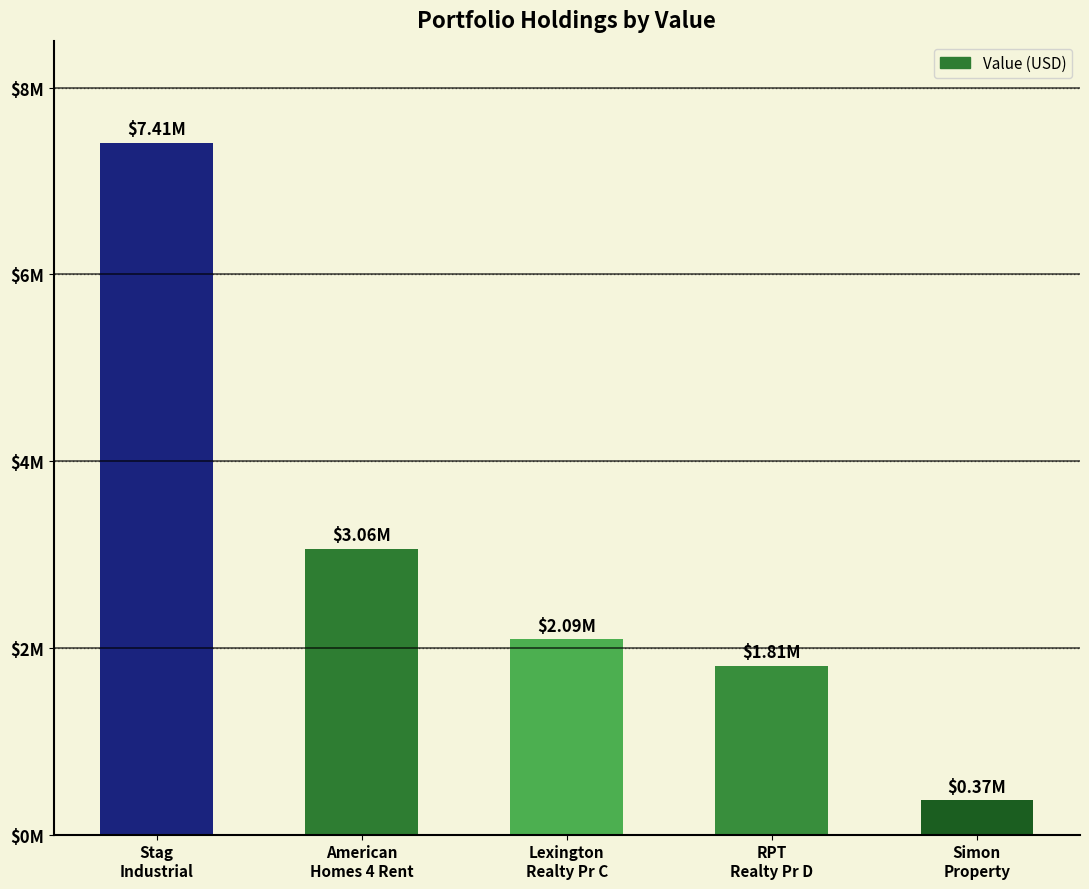

Does the chart contain any negative values?

No